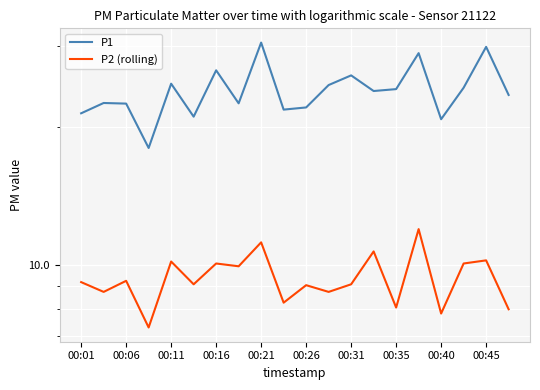

What is the total value across all series at 00:06?

31.7